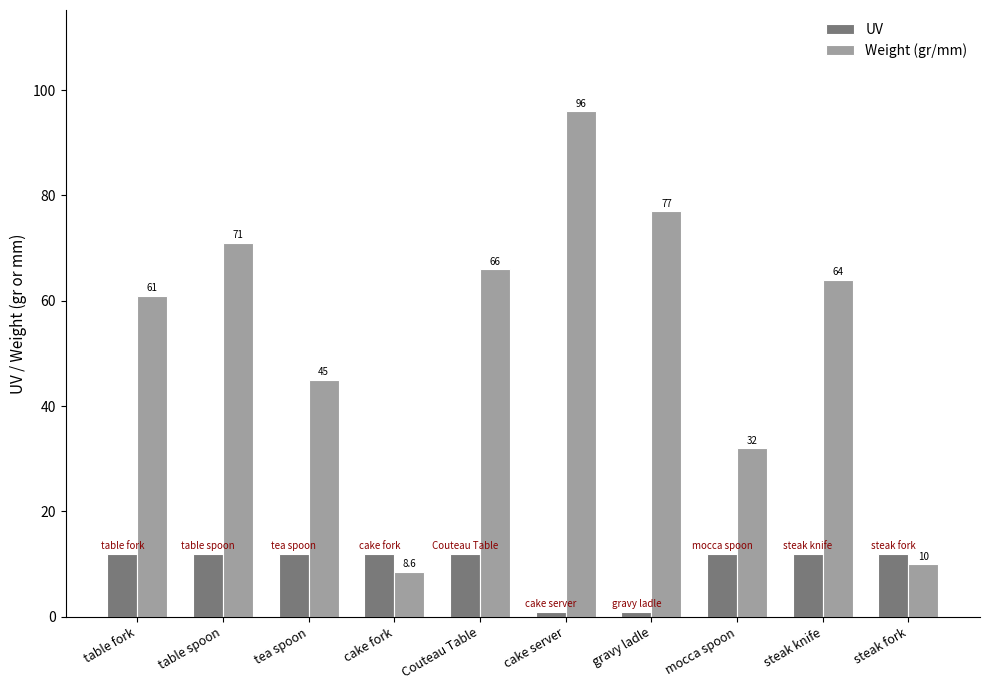

What is the difference between the second highest and minimum values in the UV series?

11.0